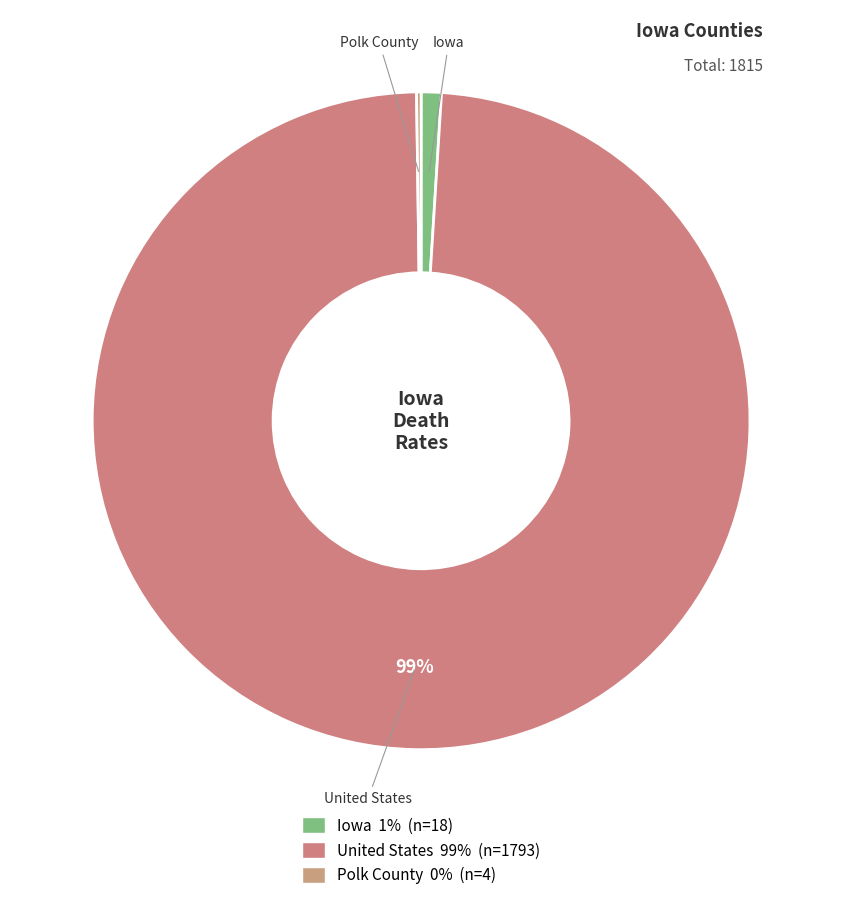

To the nearest percent, what is the average slice percentage?

33%